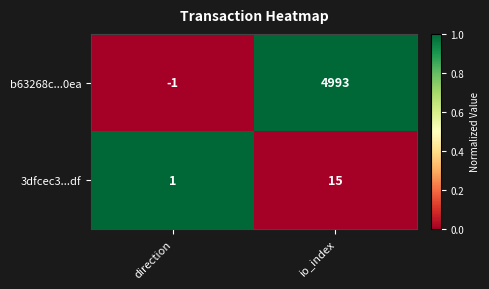

Reading left to right, extract all data points from this chart.

b63268c...0ea: direction=-1	io_index=4993
3dfcec3...df: direction=1	io_index=15